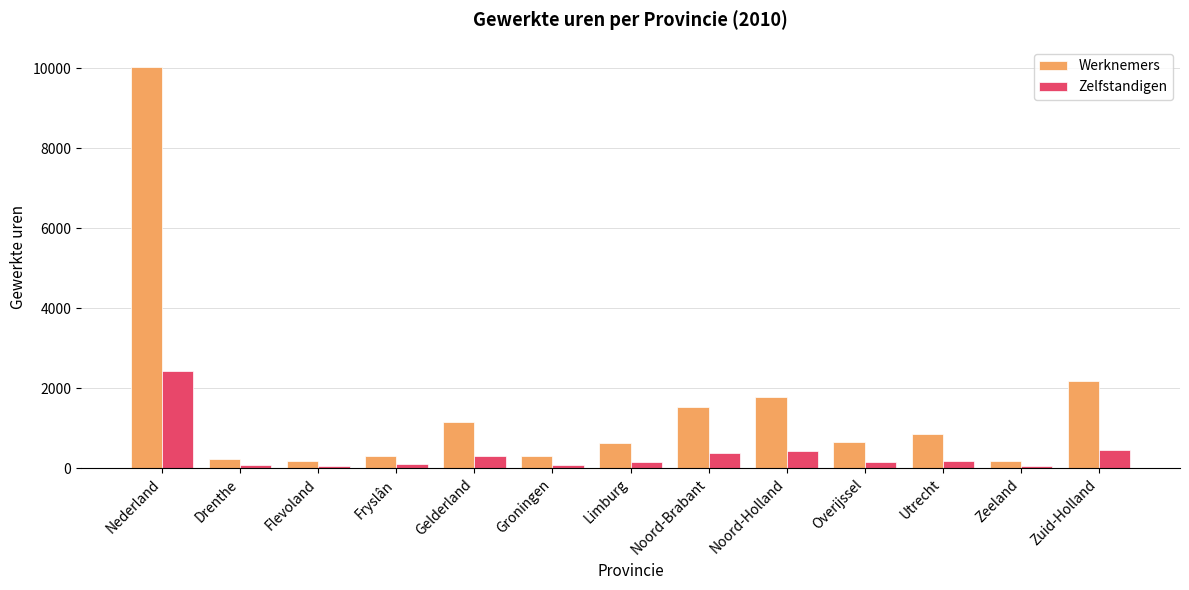

What is the label of the 6th bar from the right?

Noord-Brabant